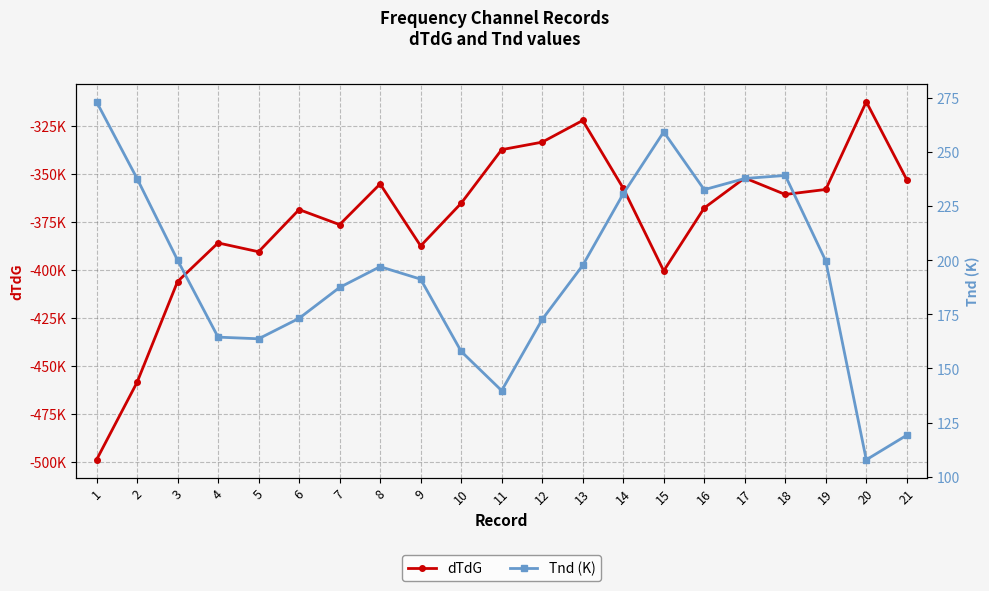

True or false: Tnd (K) has a value of 36.2 at 21.

False